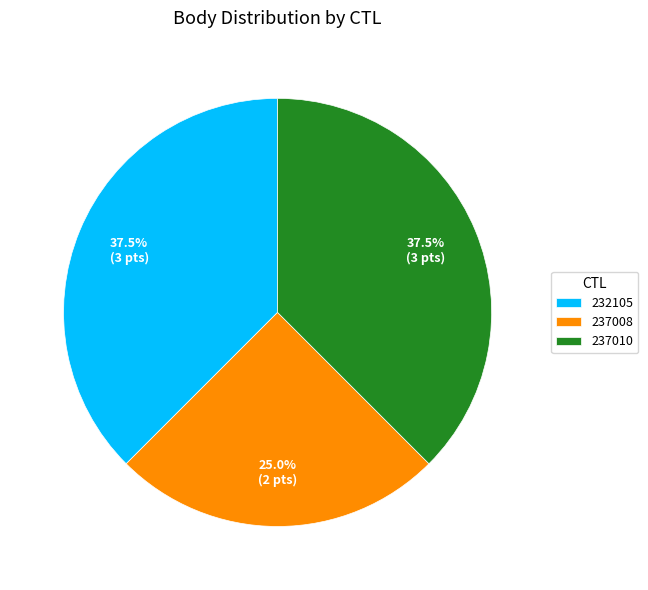

How many segments does this pie chart have?

3